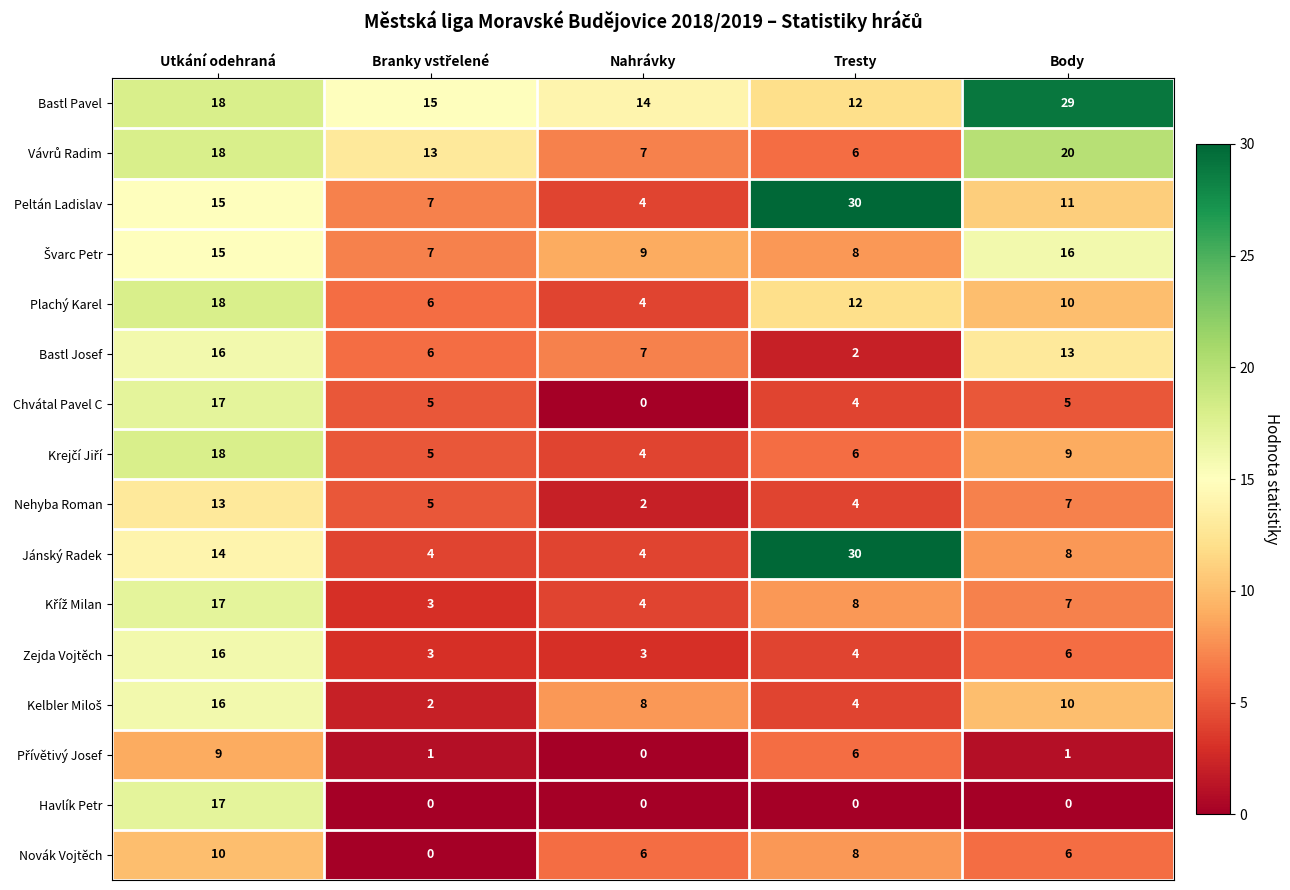

What is the average value of the Bastl Pavel series?

18